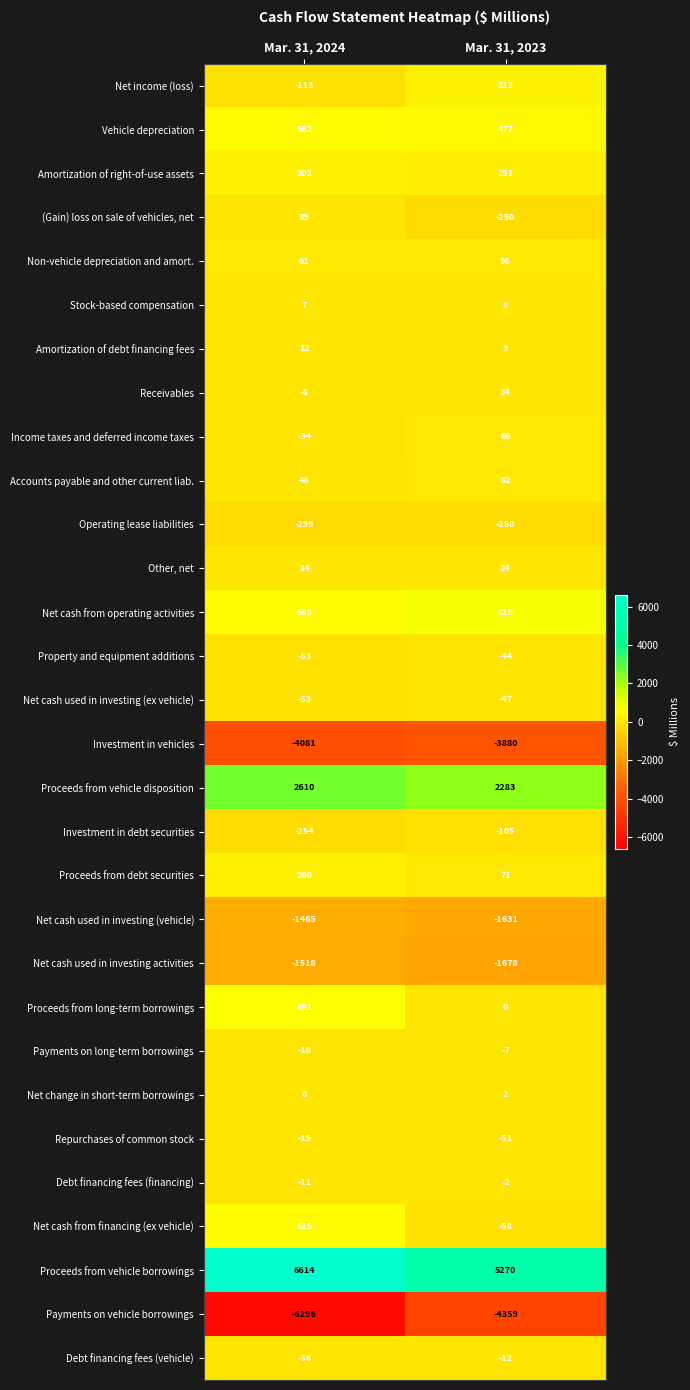

Read the Repurchases of common stock value at Mar. 31, 2024.

-15